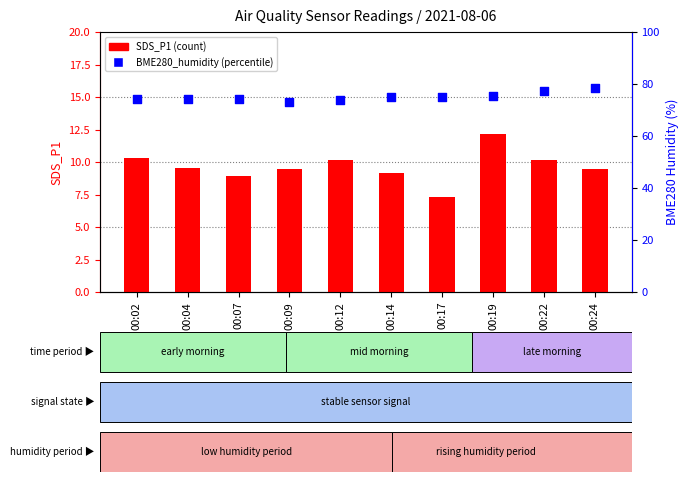

At which category is the sum across all series the highest?

00:24